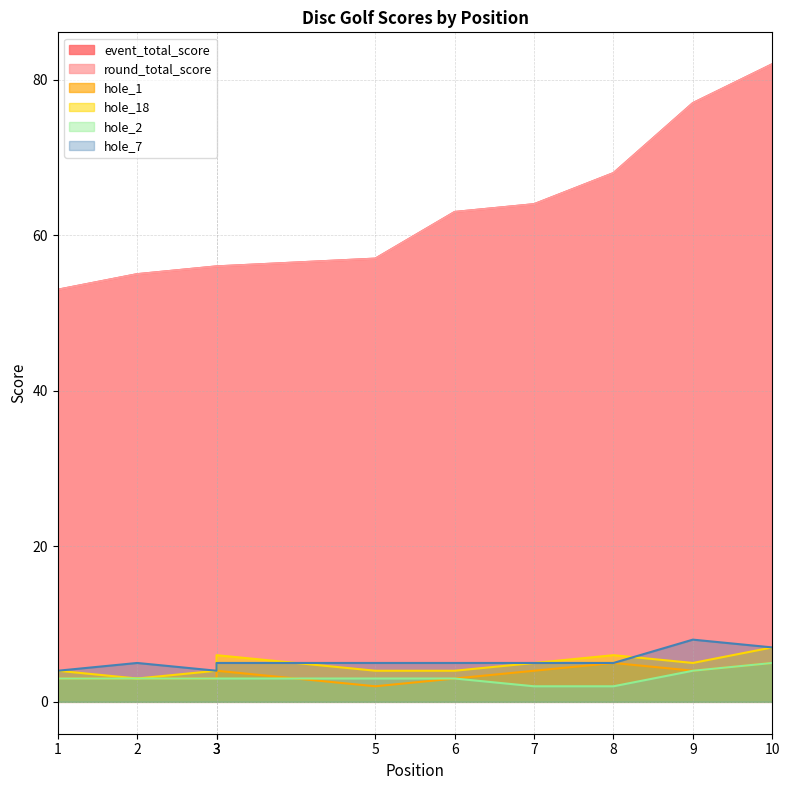

Is it true that round_total_score equals 64 at 7?

True